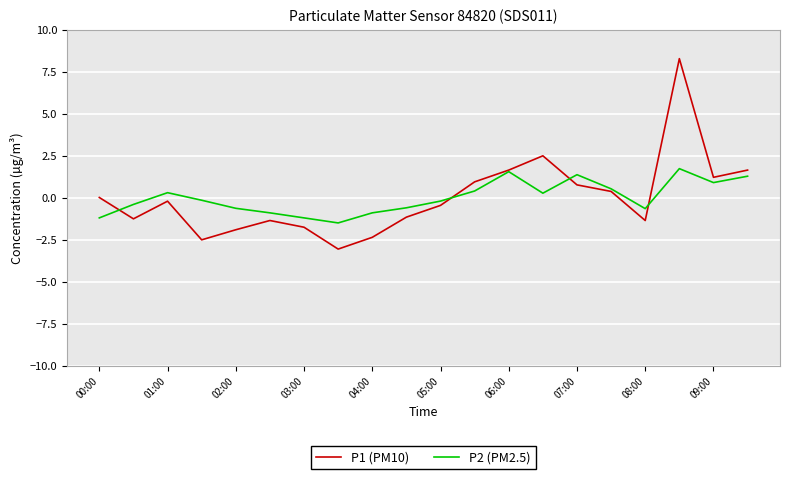

What is the minimum value shown in the chart?

-3.1